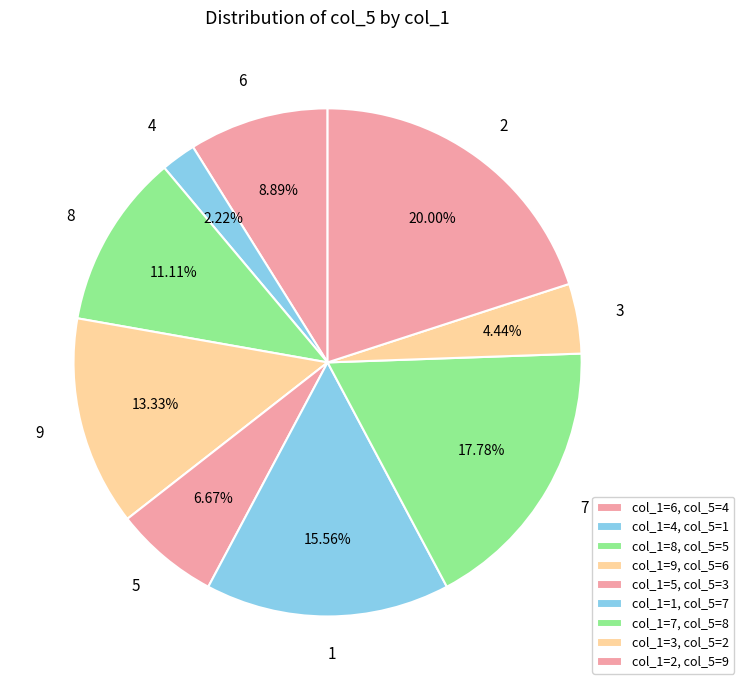

What is the ratio of the value at 9 to the value at 8?

1.2